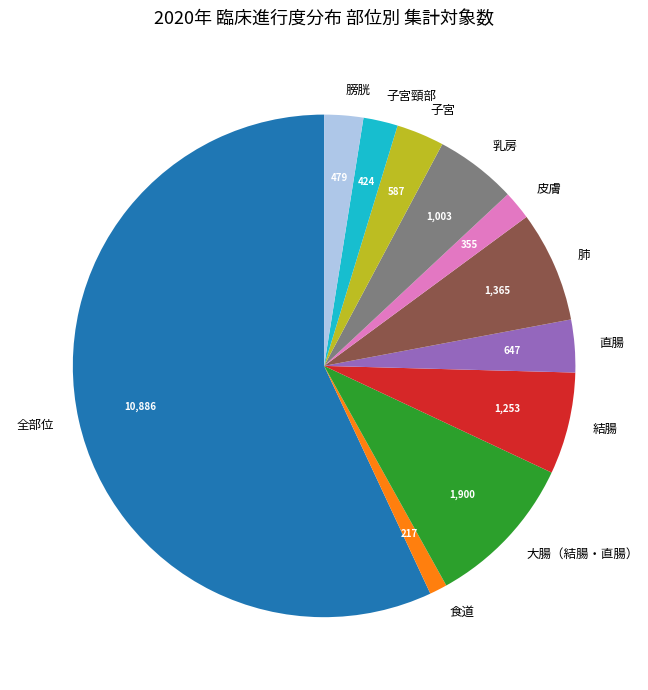

Is it true that 結腸 is 17% of the pie?

False